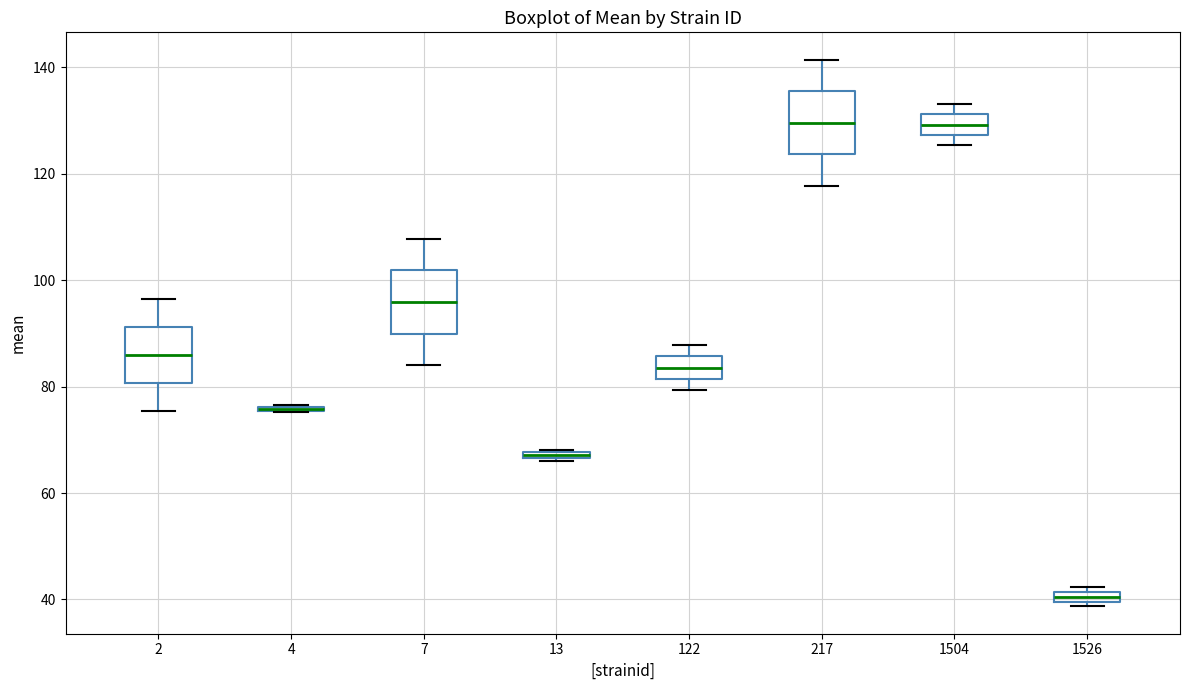

Where does the upper whisker of the box at x = 7 end on the y-axis? The values are not printed on the chart, so give them approximately, as read against the axis.

108